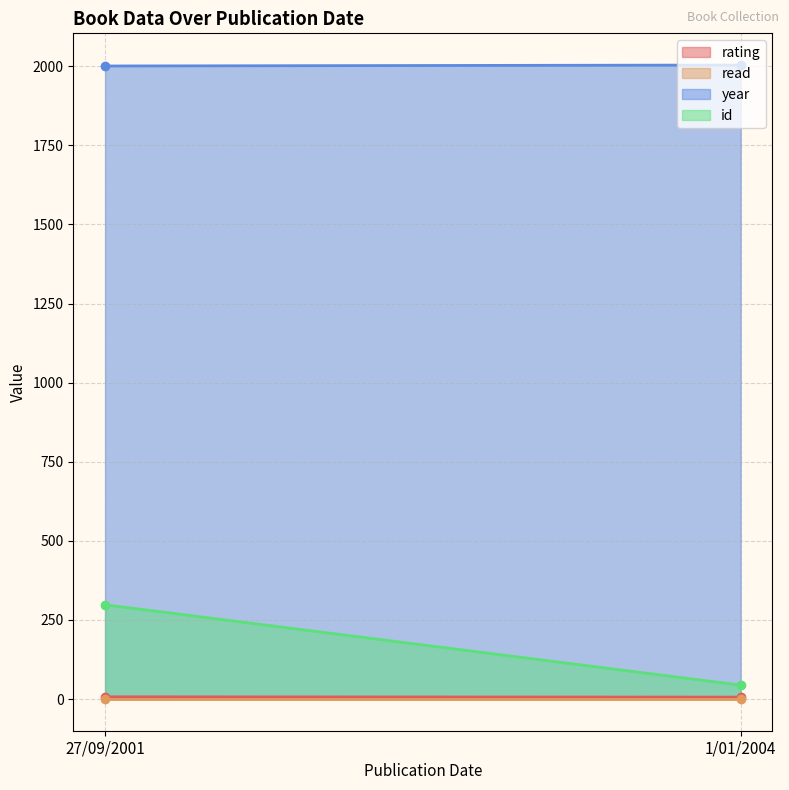

True or false: read has a value of 1 at 27/09/2001.

True